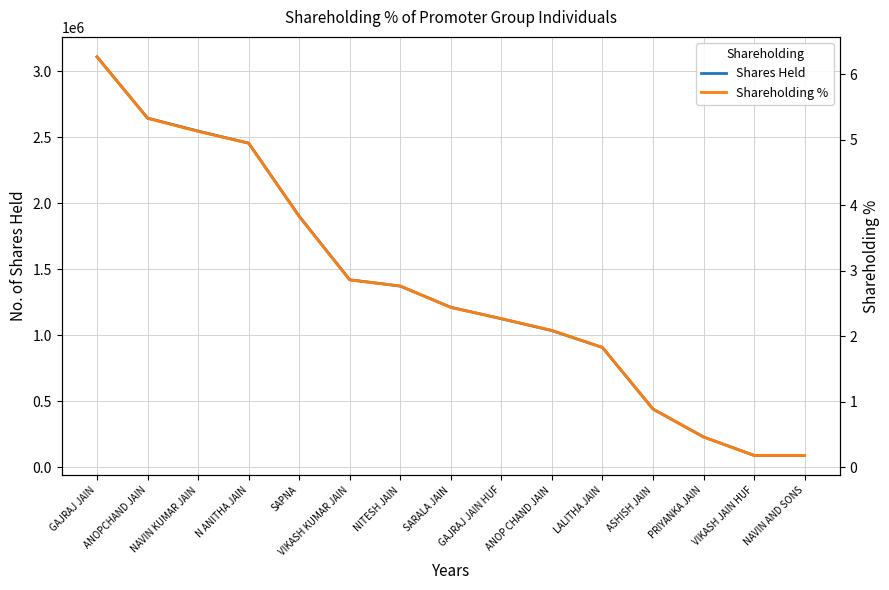

True or false: Shares Held and Shareholding % intersect in this chart.

False